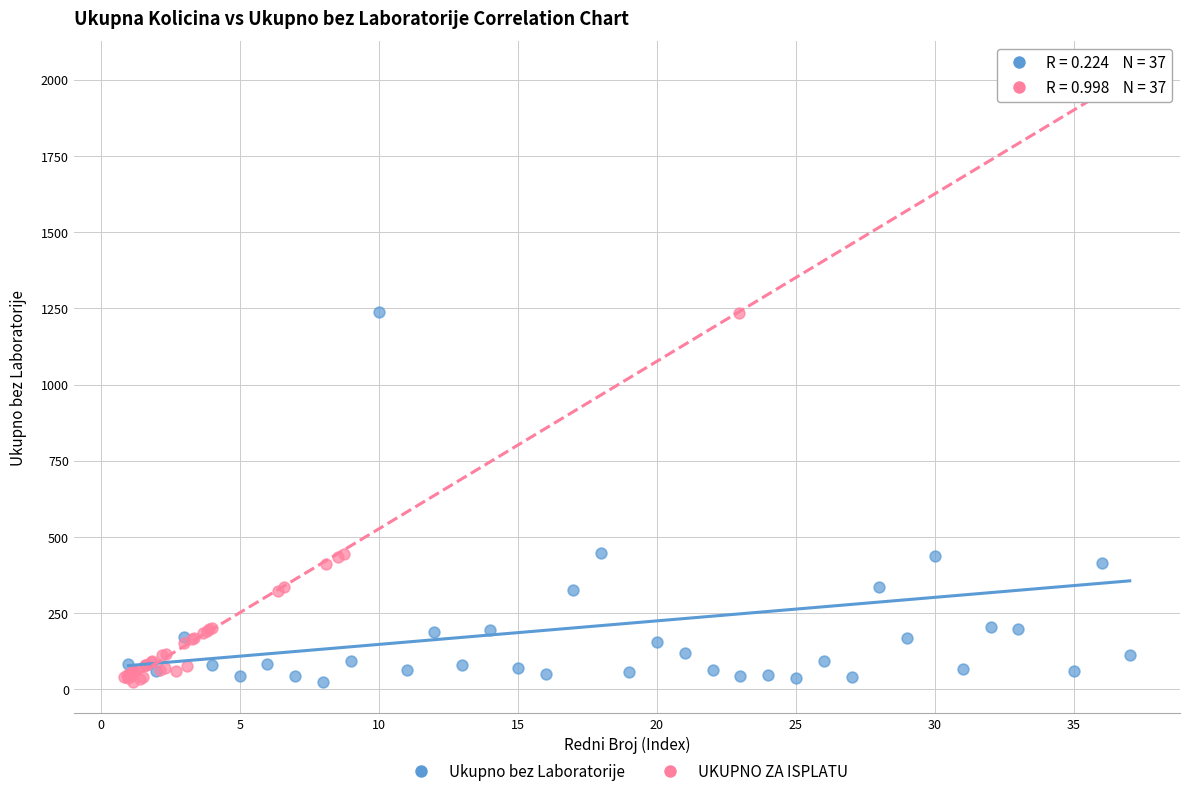

What are all the series names shown in the legend?

Ukupno bez Laboratorije, UKUPNO ZA ISPLATU